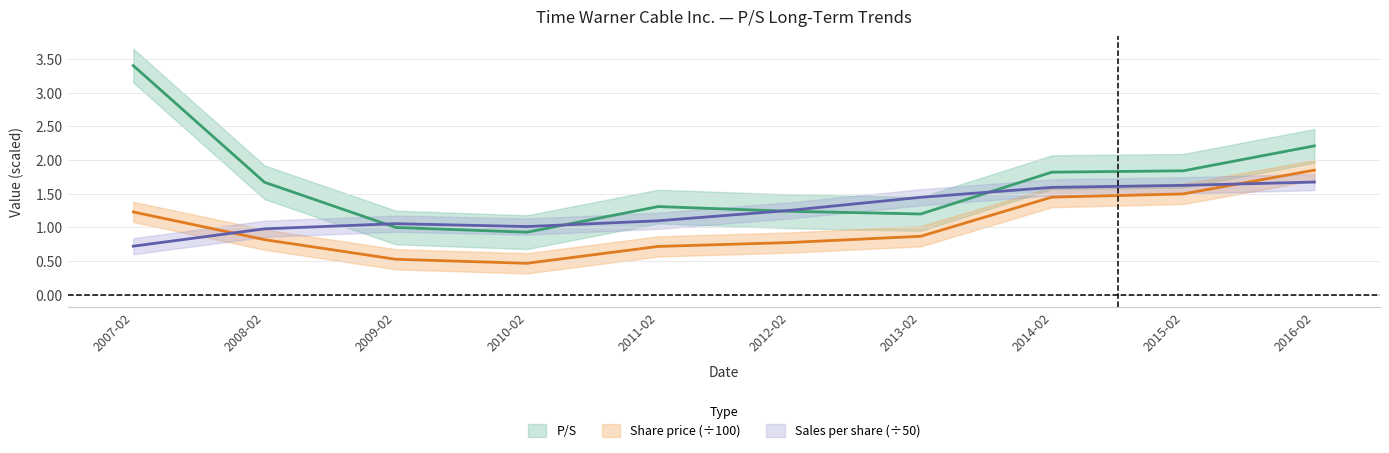

The value of Sales per share at 2015-02 is 2.8. True or false?

False